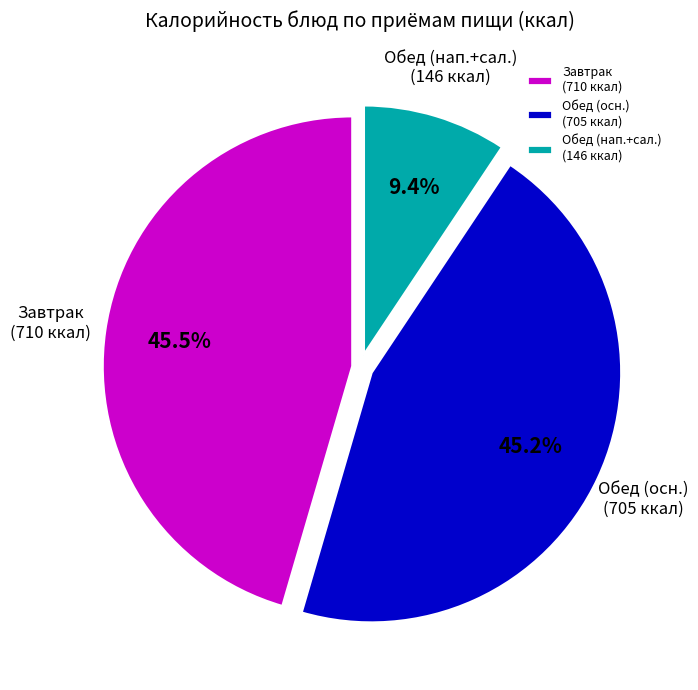

Which category has the smallest portion of the pie?

Обед (нап.+сал.) (146 ккал)